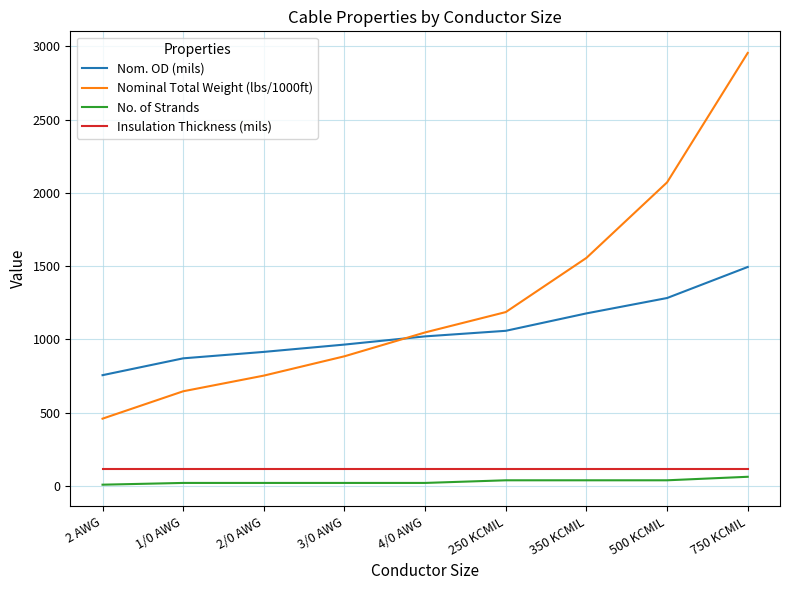

Is the value of Insulation Thickness (mils) at 2 AWG greater than the value of Nominal Total Weight (lbs/1000ft) at 2 AWG?

No